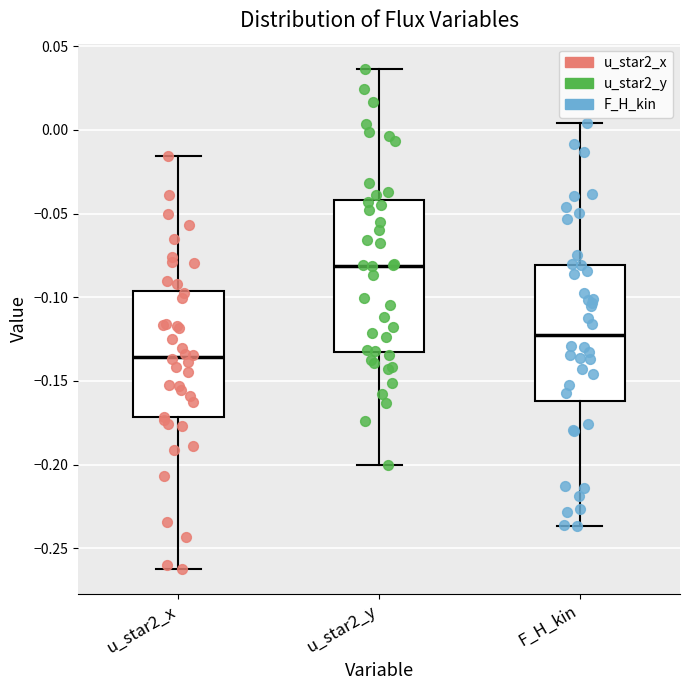

Which box's median line is the lowest?

u_star2_x